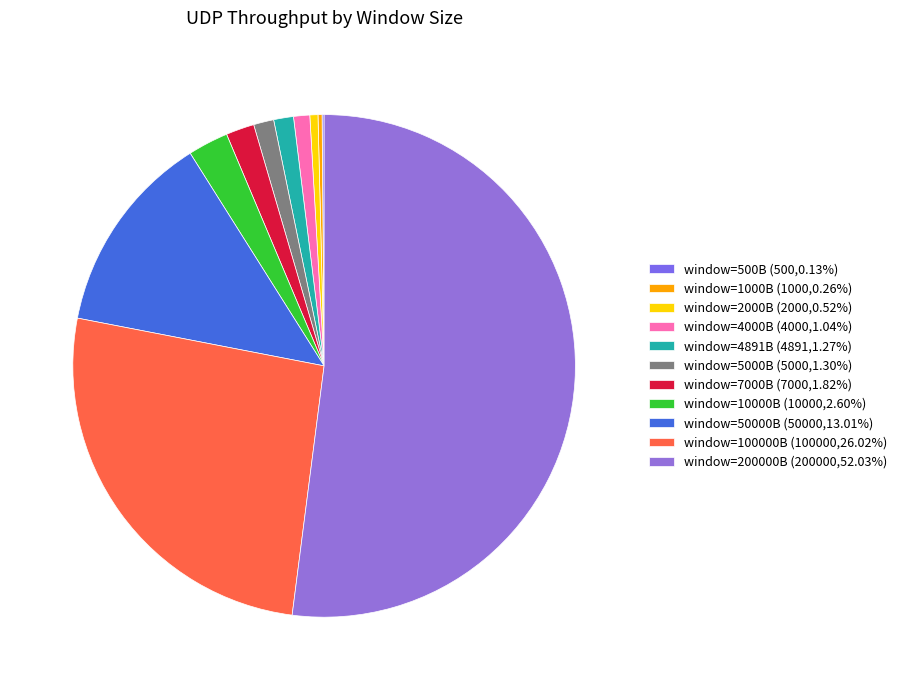

How many segments does this pie chart have?

11